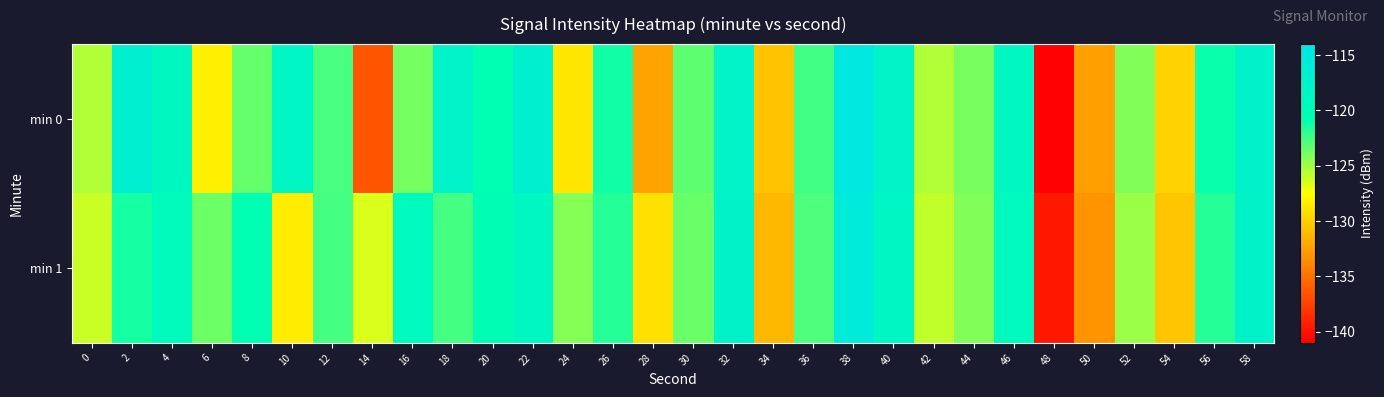

Which series has the largest total across all categories?

min 1